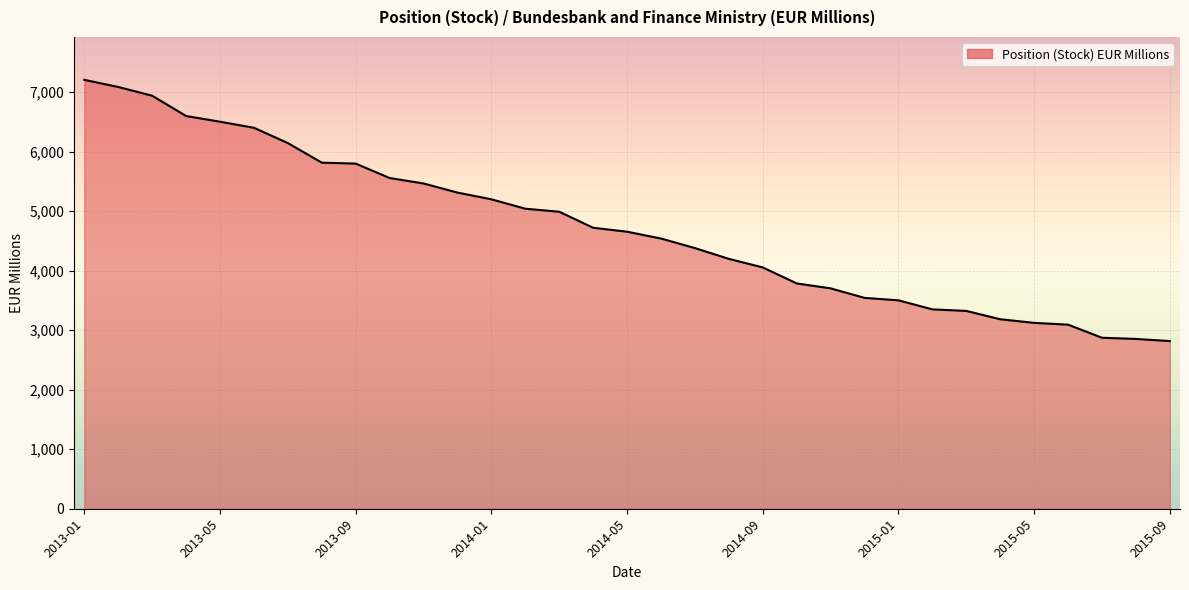

What is the greatest value displayed?

7209